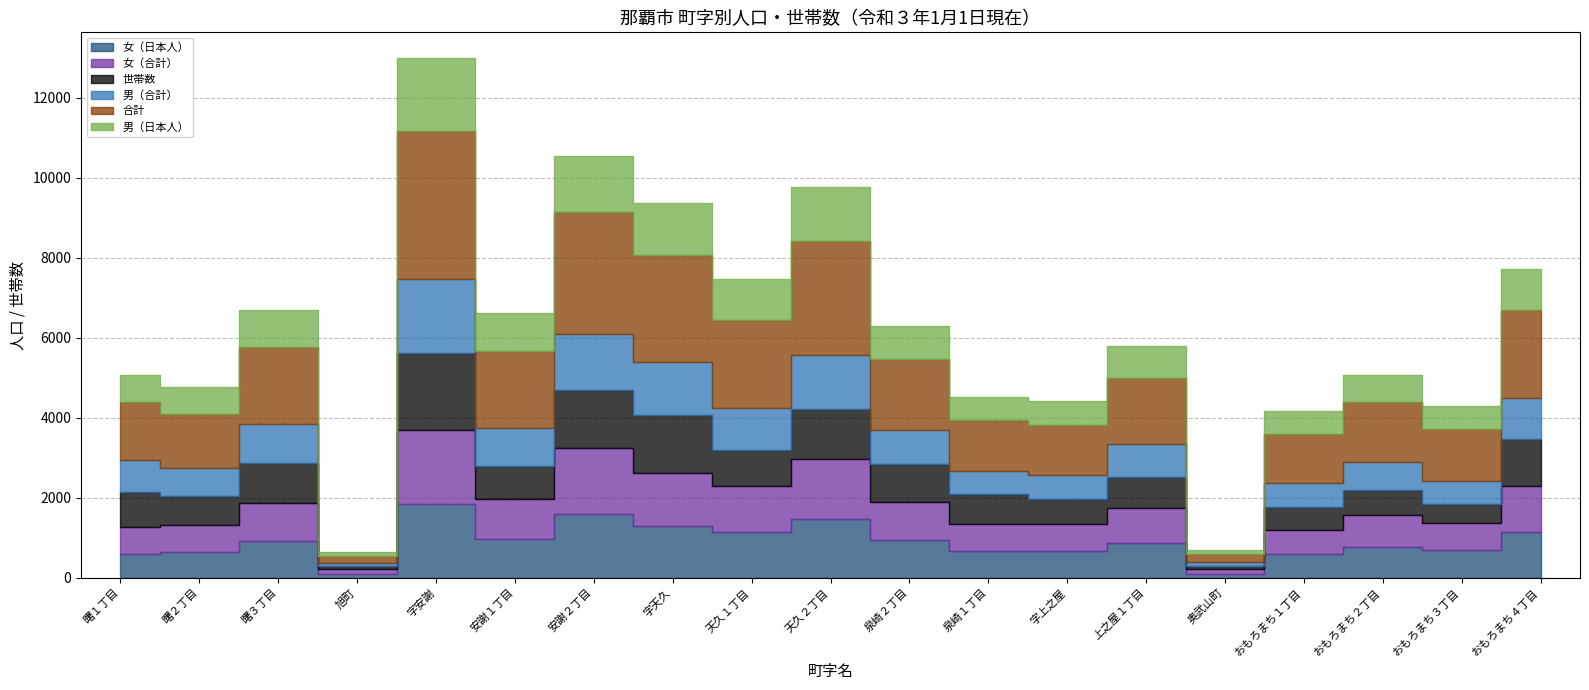

What is the average value of the 女（日本人） series?

894